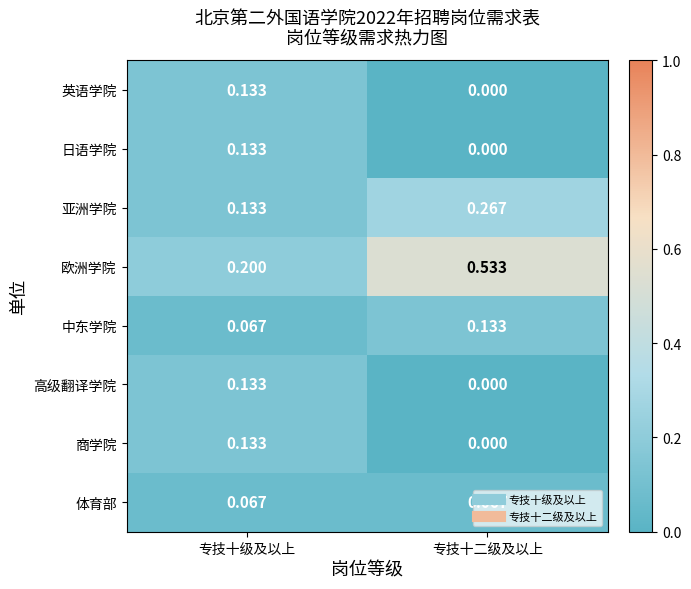

Which series has the largest range (max minus min)?

欧洲学院